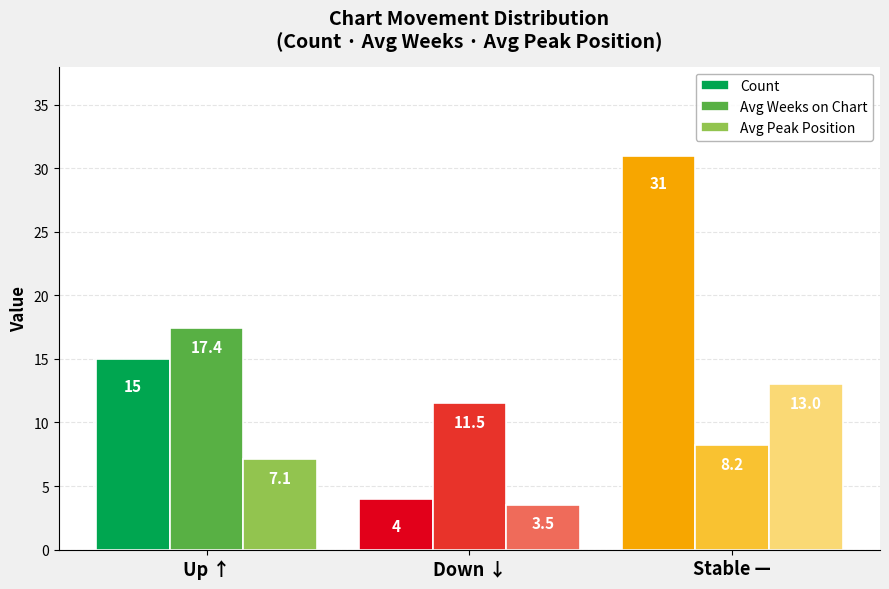

Is it true that Count equals 23.2 at Up ↑?

False